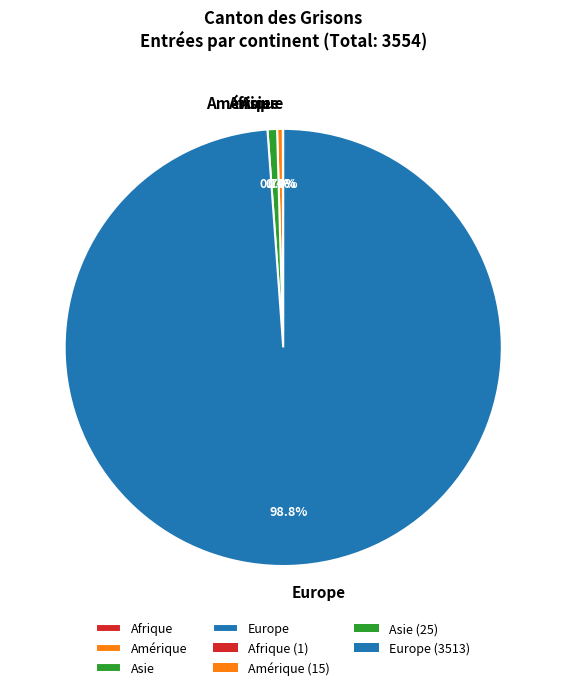

What percentage is NOT represented by Amérique?

99.6%